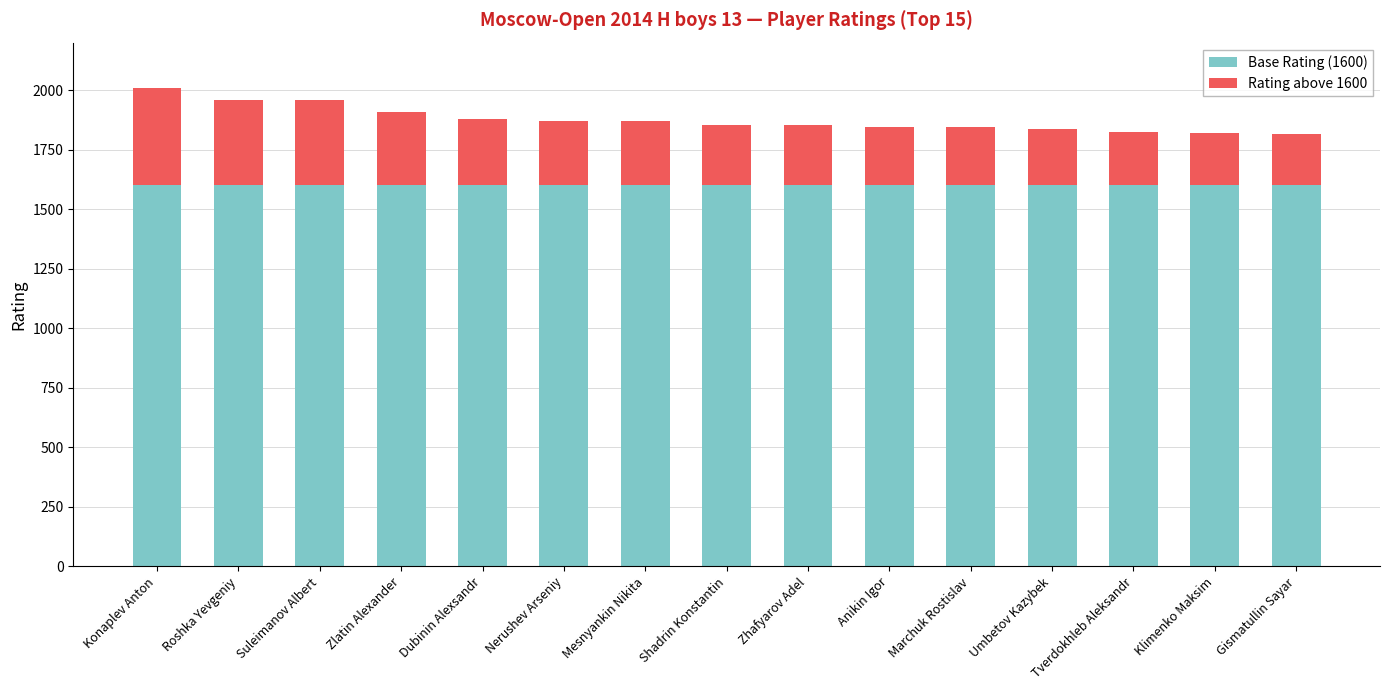

How many series are shown in this chart?

2